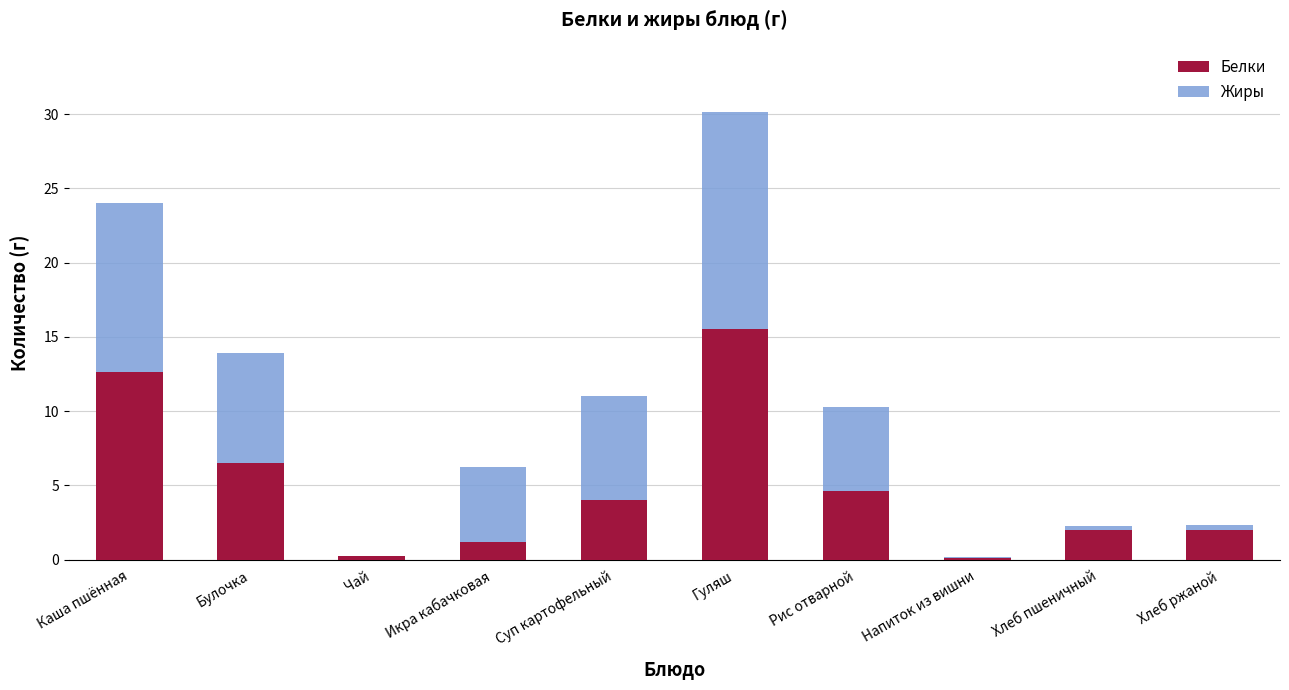

Read the Белки value at Булочка.

6.5